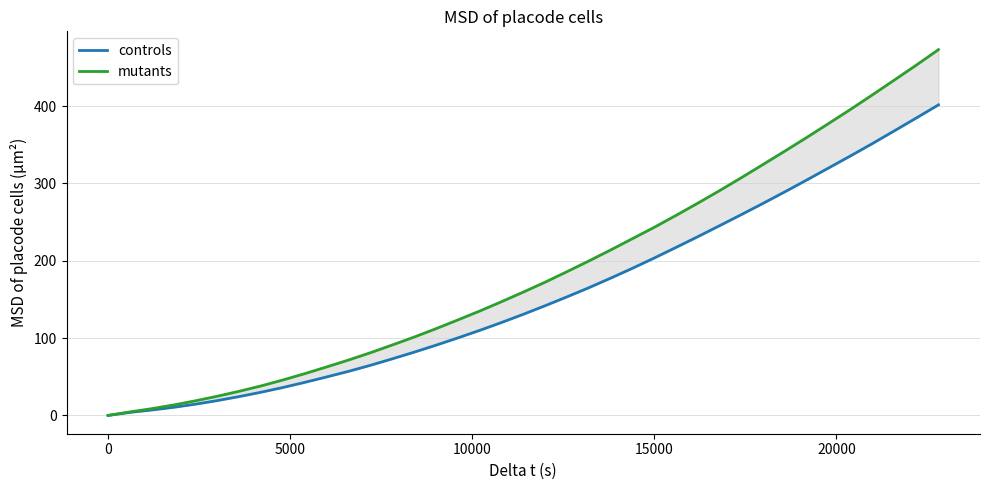

What are all the series names shown in the legend?

controls, mutants